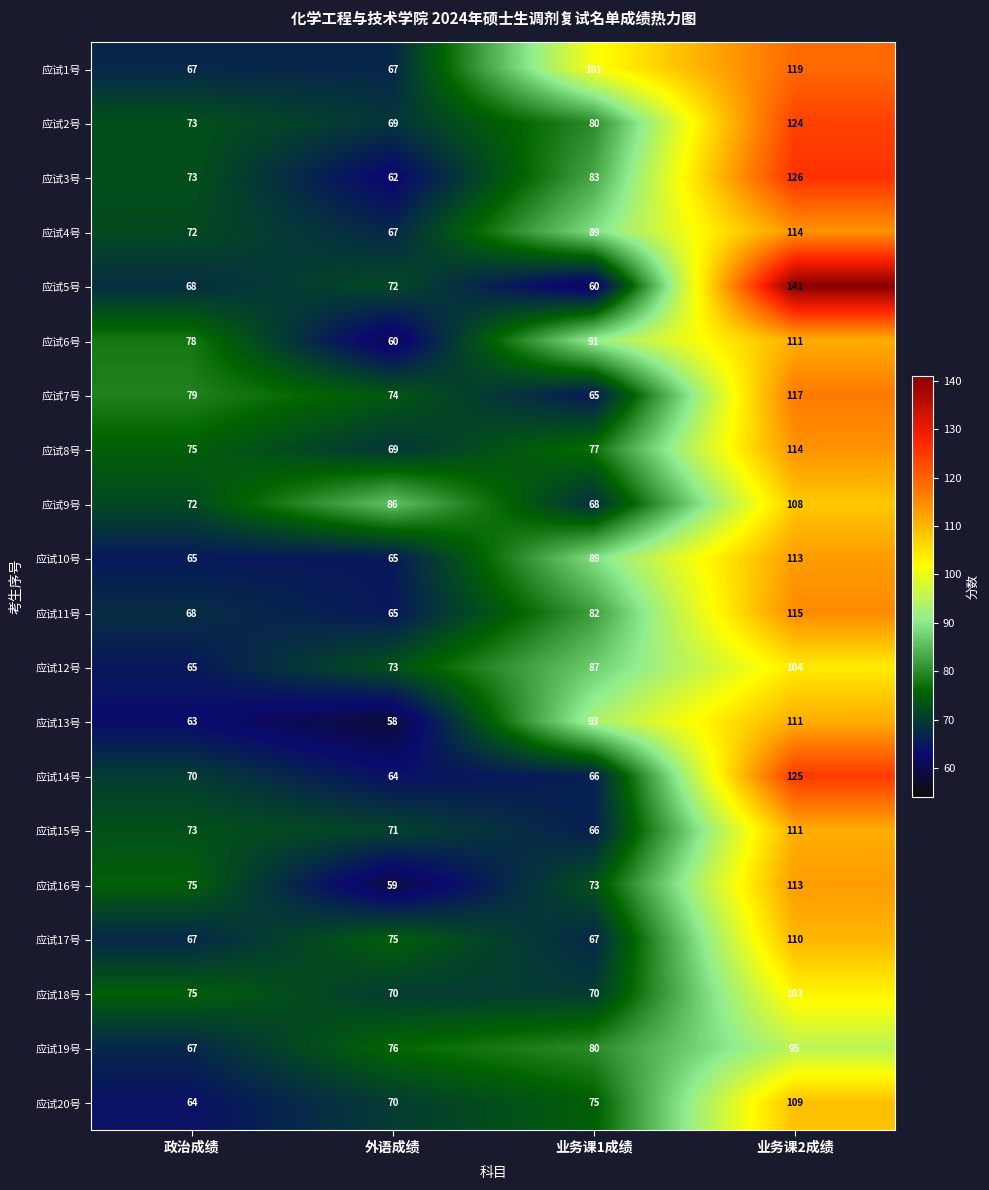

What is the difference between the second highest and minimum values in the 应试16号 series?

16